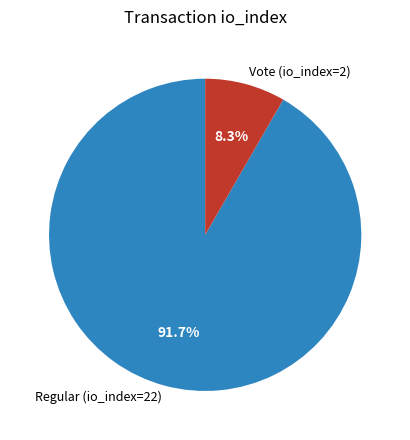

Does Vote (io_index=2) account for over 50% of the chart?

No